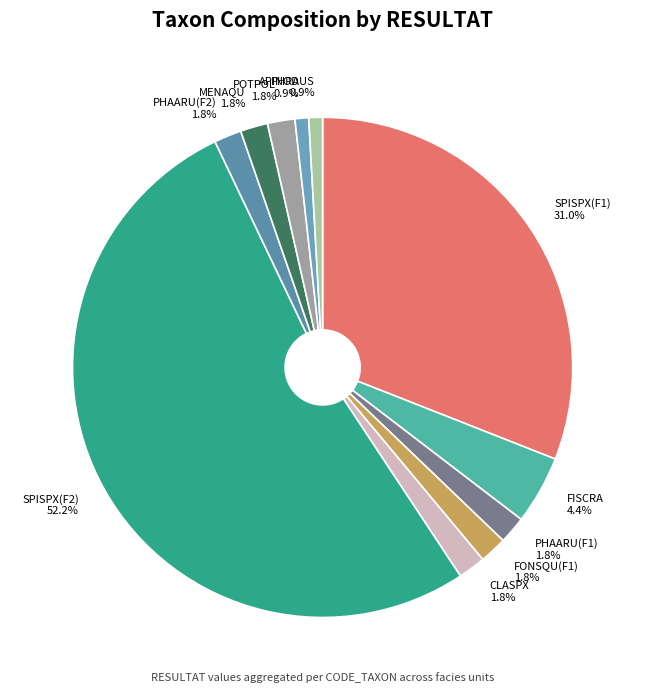

Is there a majority slice in this chart?

Yes